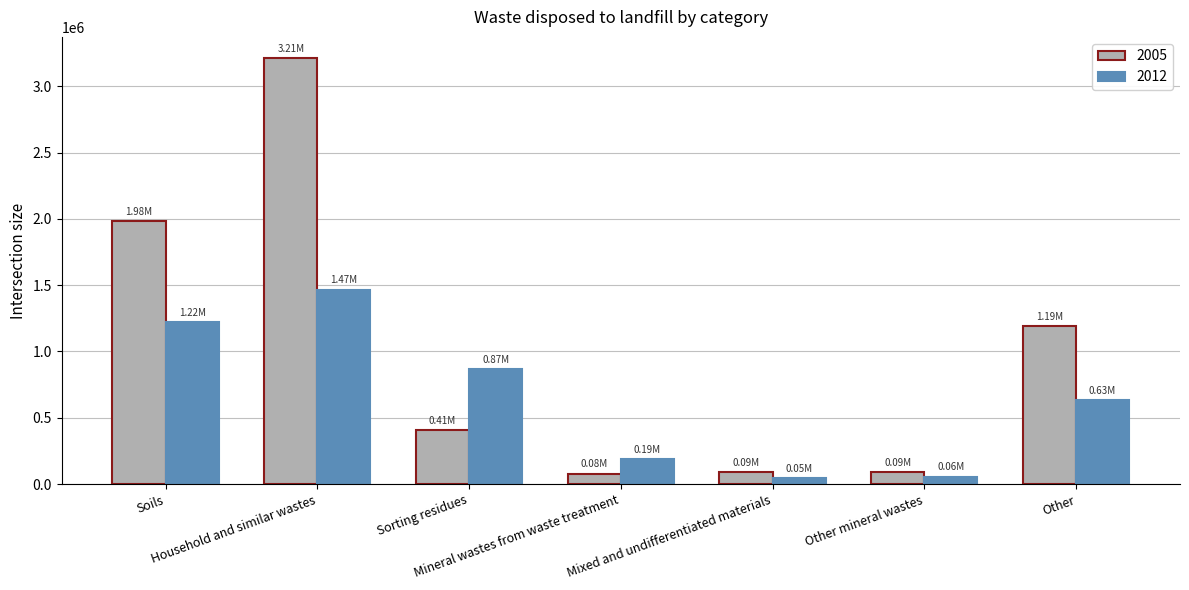

What is the difference between the maximum and minimum values in the 2012 series?

1418685.1